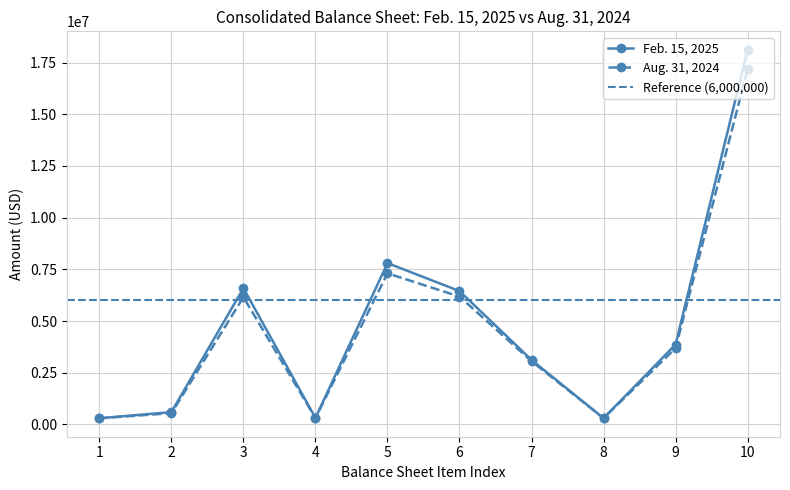

How many lines are shown in the chart?

2